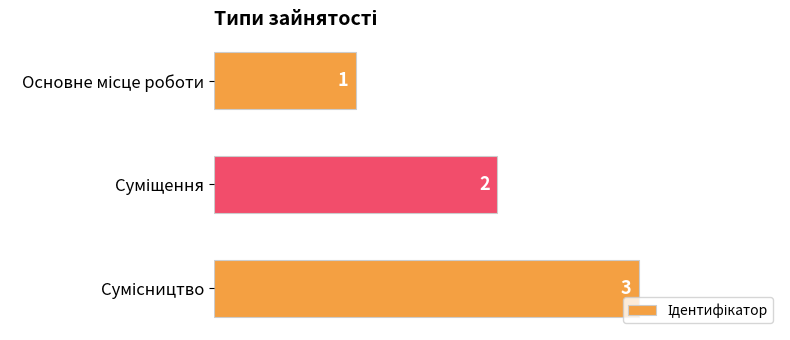

Count the values in the range 1 to 3.

3